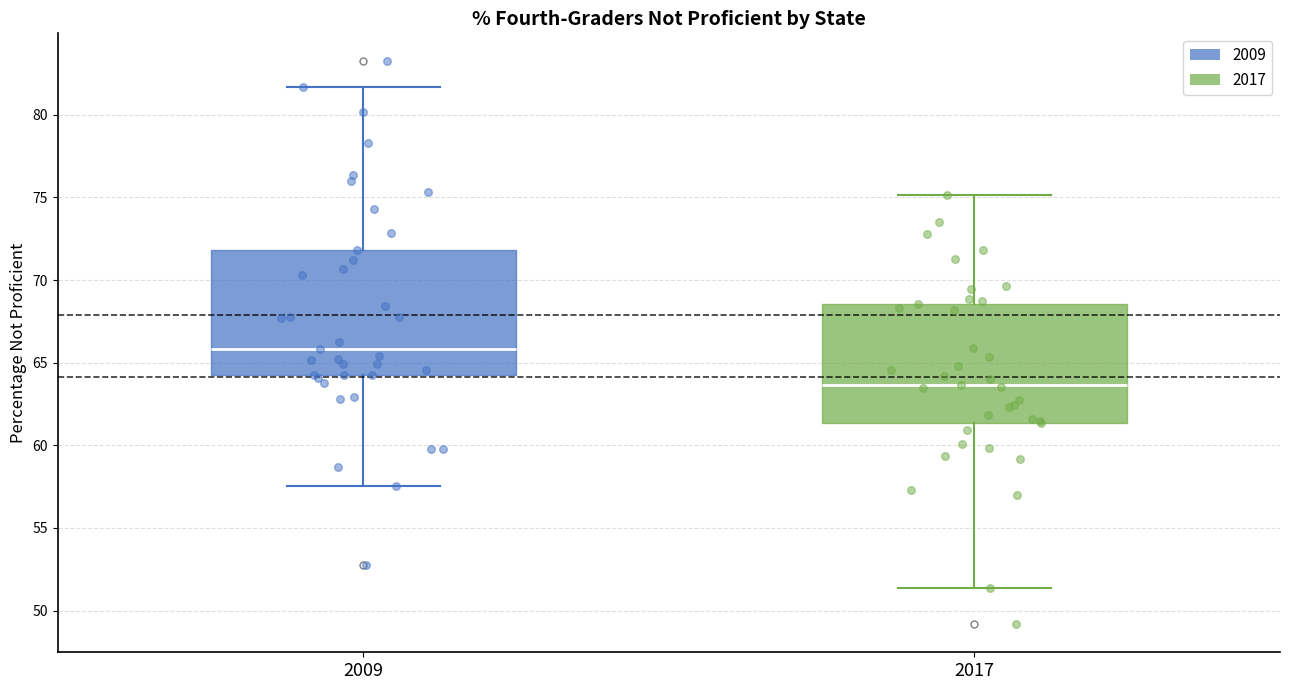

Reading left to right, transcribe this box plot: for each box, give where its median line is, the range the box spans, and where its two whiskers end, as read against the y-axis. The values are not printed on the chart, so give them approximately, as read against the axis.

2009: median 66.0, box 64.0 to 72.0, whiskers 57.5 to 81.5
2017: median 63.5, box 61.5 to 68.5, whiskers 51.5 to 75.0